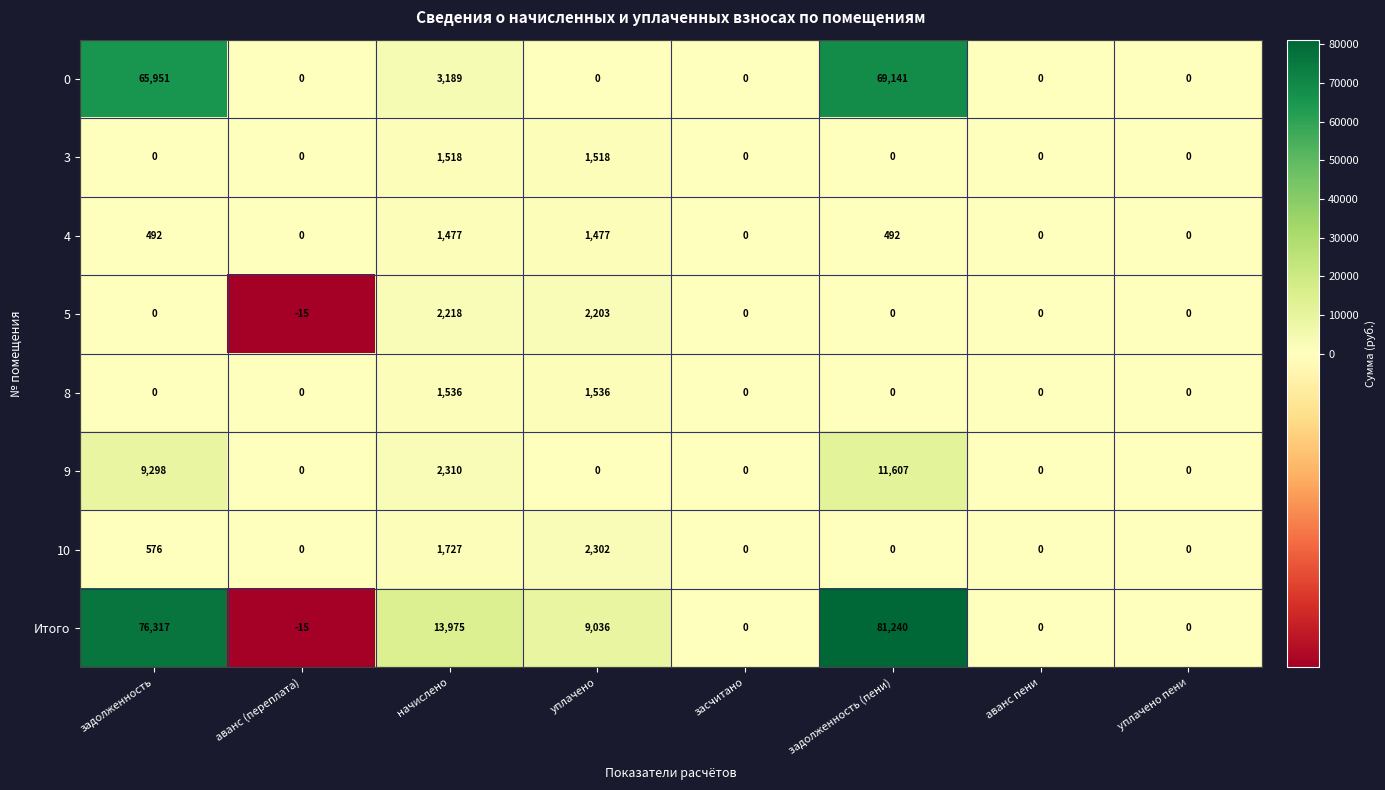

Rank the series by their maximum value, from highest to lowest.

Итого, 0, 9, 10, 5, 8, 3, 4